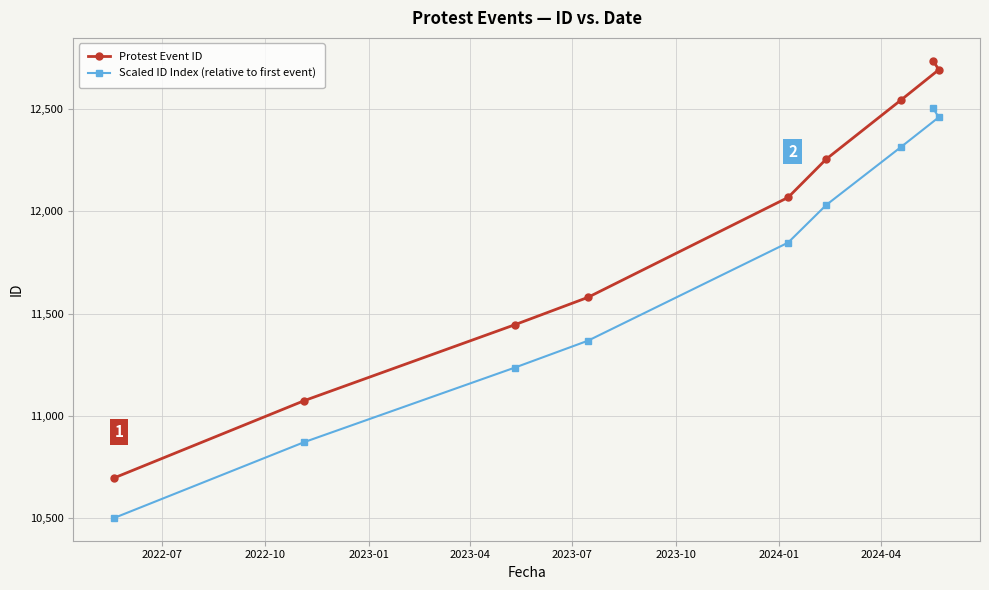

What is the value of the Protest Event ID point at the 6th from the left?

12256.0